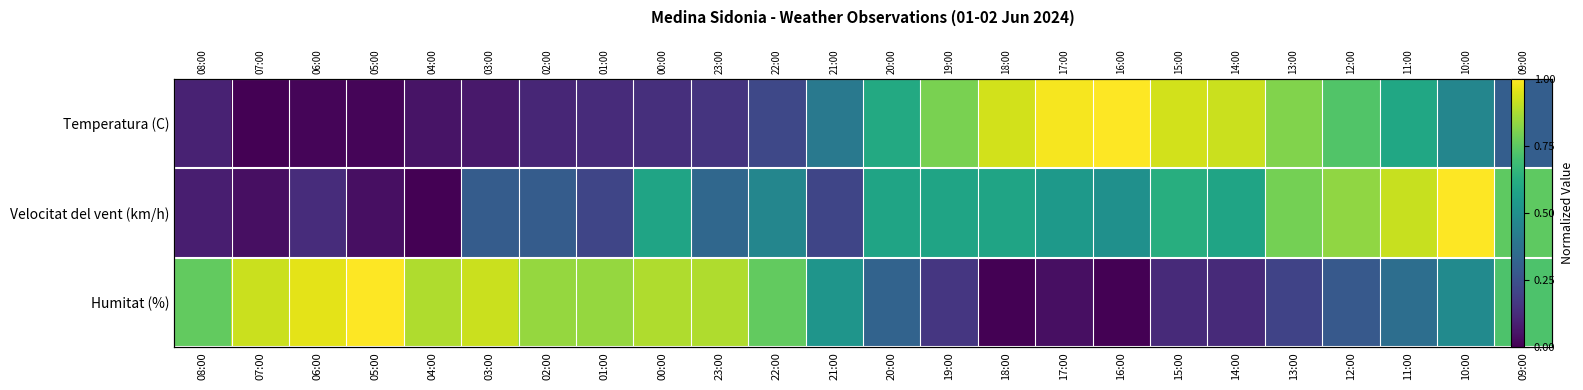

Rank the series by their maximum value, from lowest to highest.

Temperatura (C), Velocitat del vent (km/h), Humitat (%)